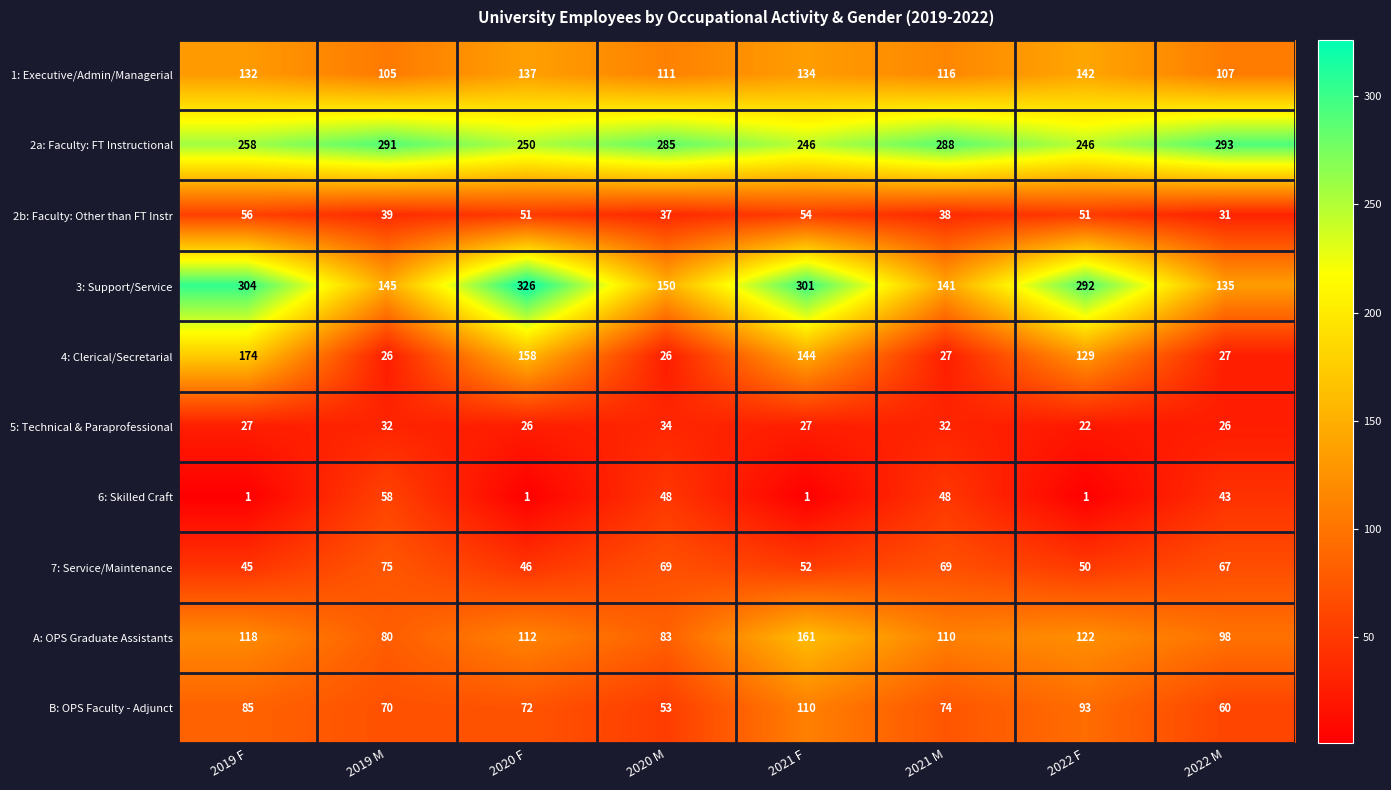

What is the difference between the highest and lowest values at 2019 F?

303